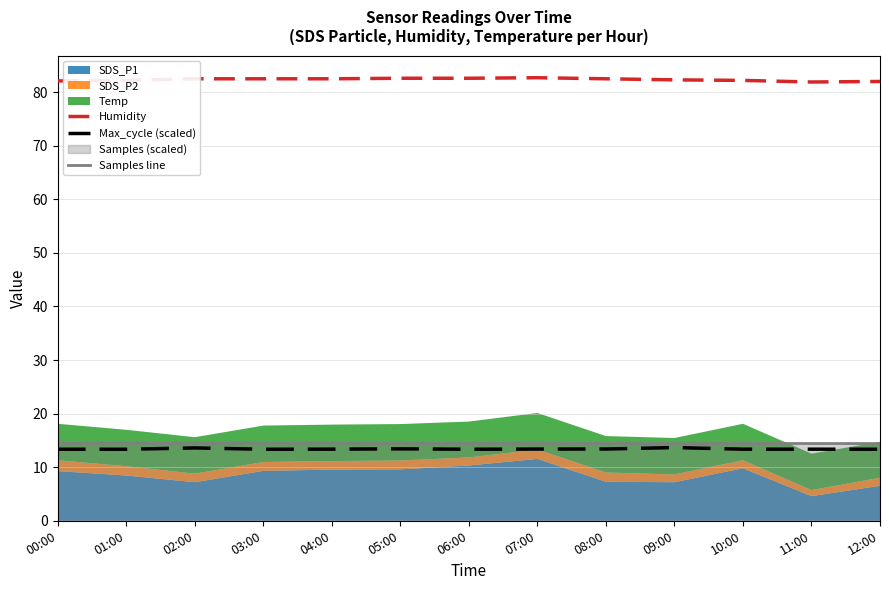

True or false: Humidity and Max_cycle (scaled) intersect in this chart.

False